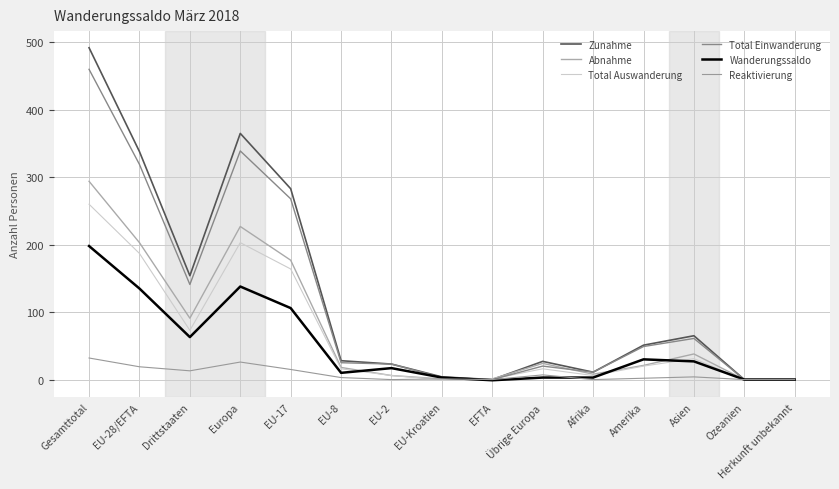

Does the chart have visible grid lines?

Yes